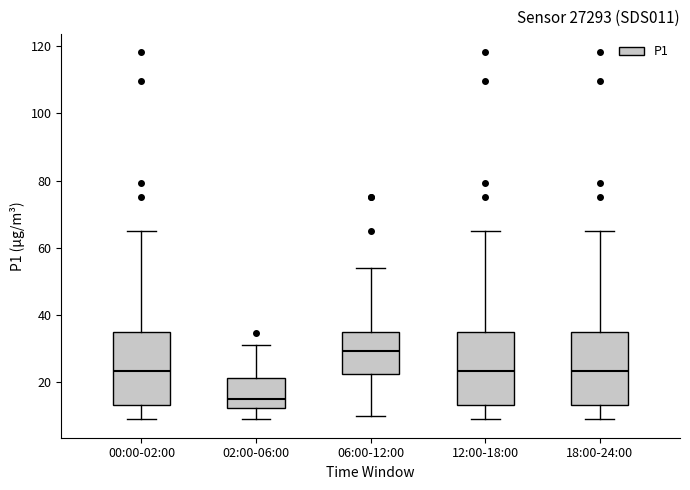

Which box has the lowest median line?

02:00-06:00